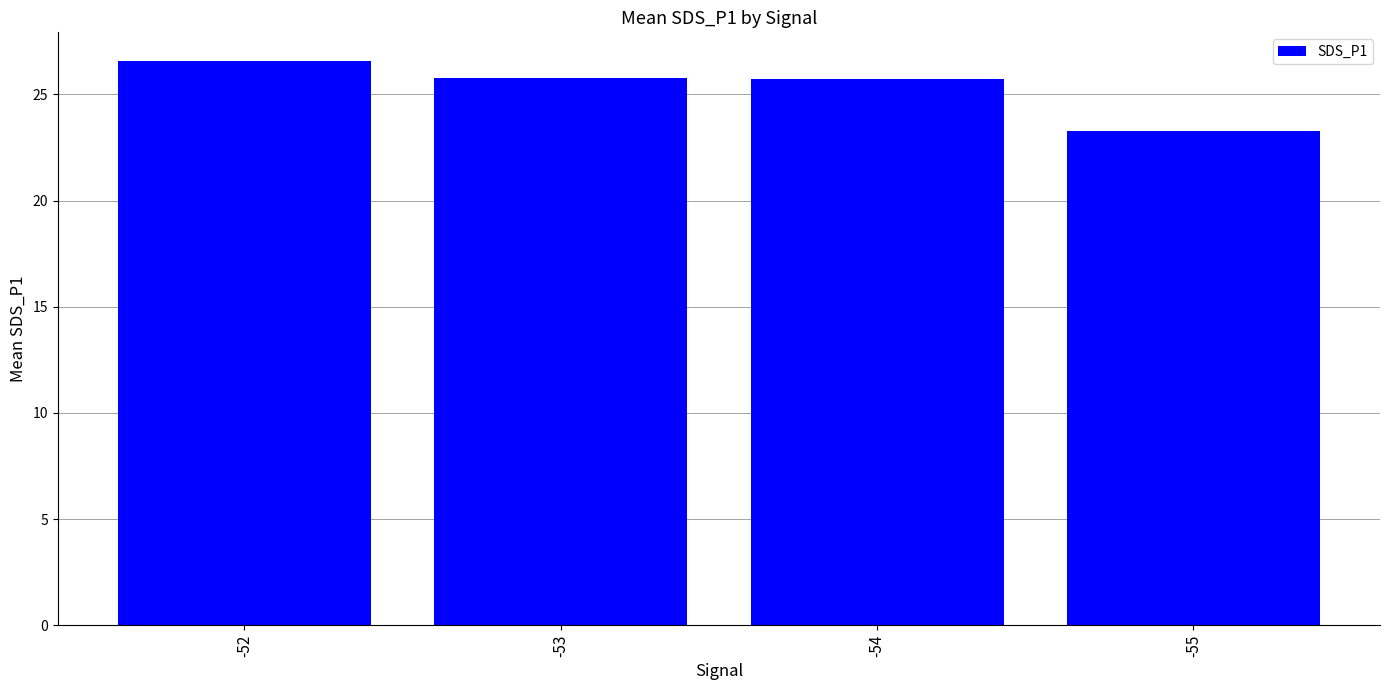

At which label is the value closest to 24?

-55